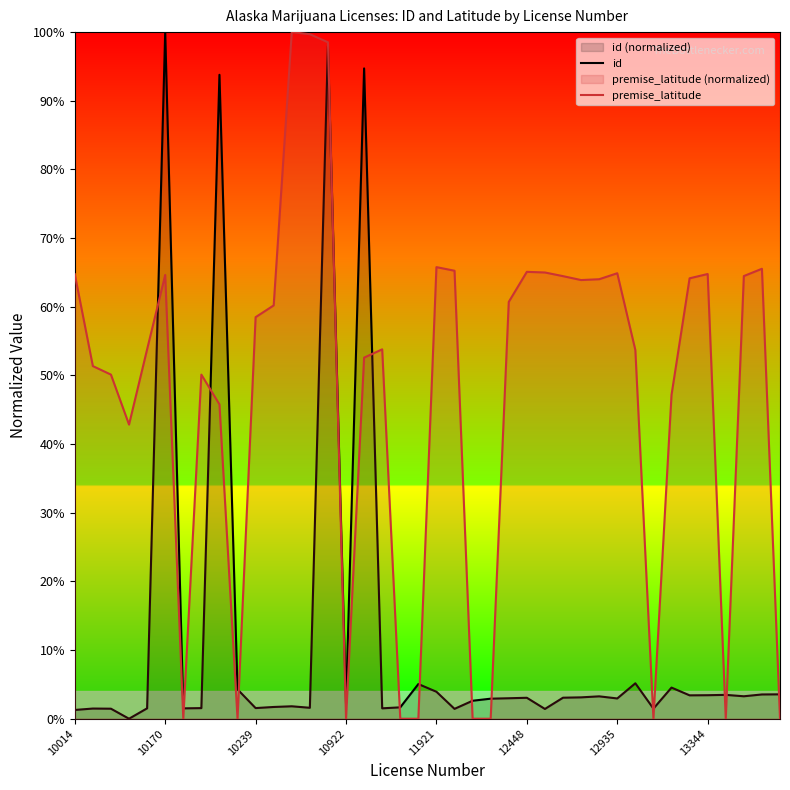

Rank the series by their maximum value, from highest to lowest.

id, premise_latitude